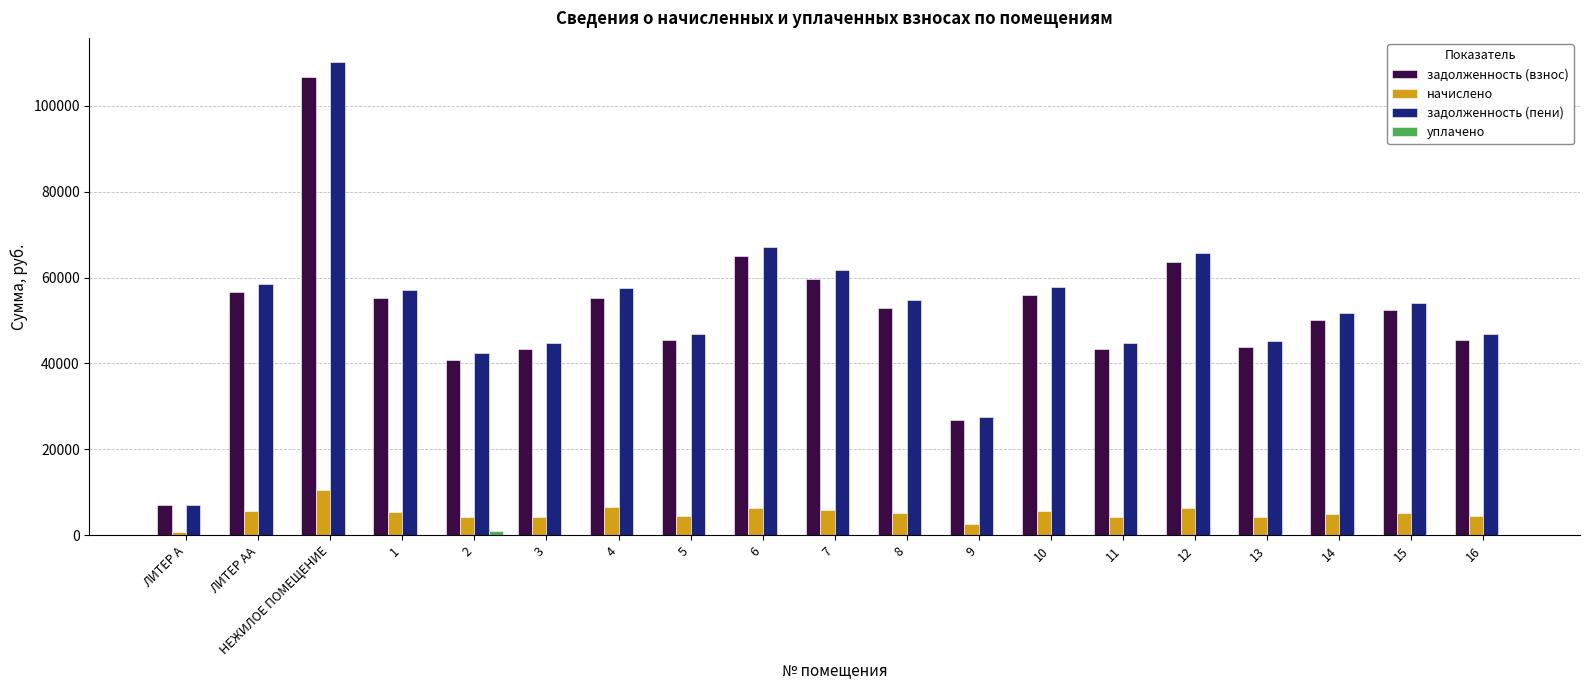

Which series changed the most between 7 and 11?

задолженность (пени)